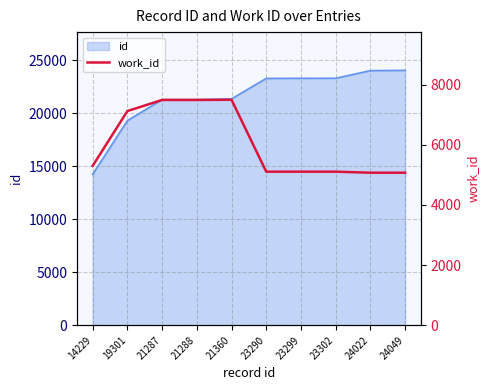

What is the change in value from 21288 to 23290?

-2385